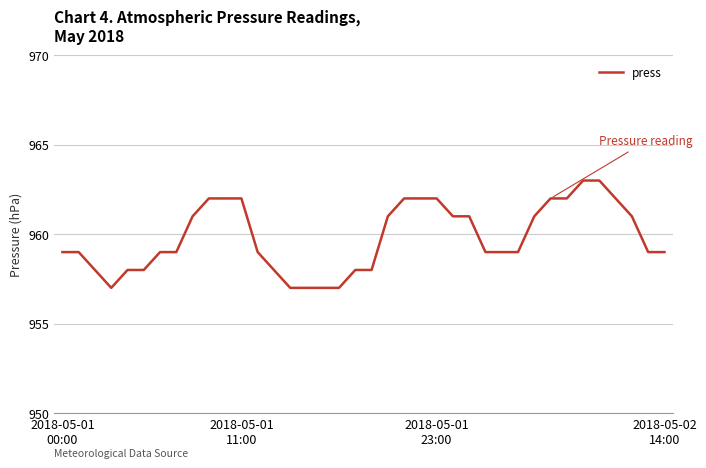

Is this an area chart (filled region under the line)?

No